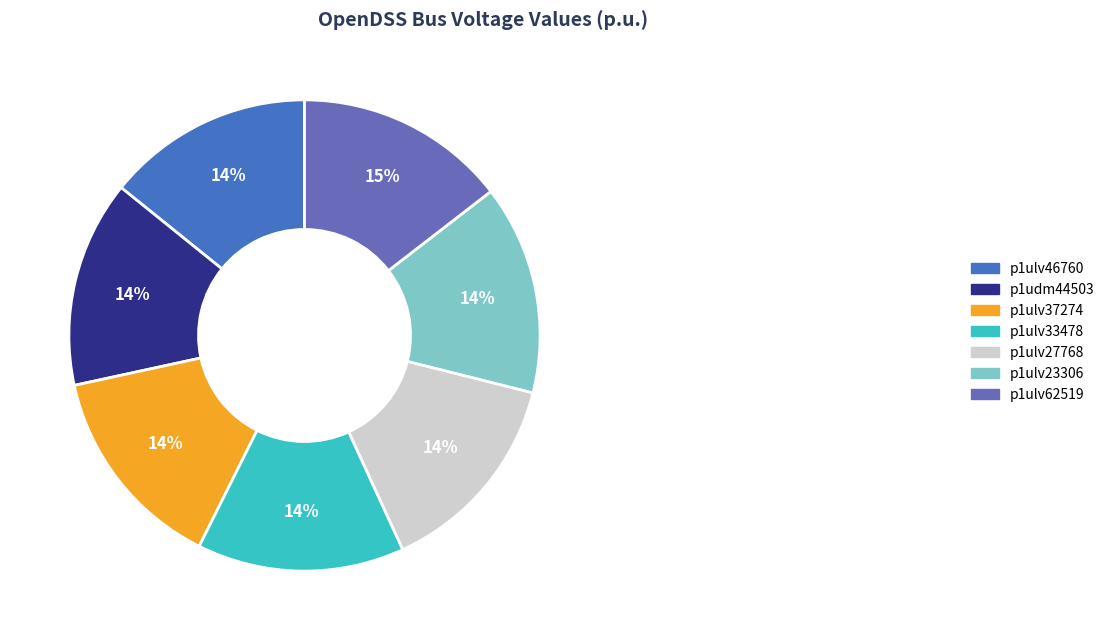

Do p1ulv23306 and p1ulv37274 together represent more than half of the pie?

No